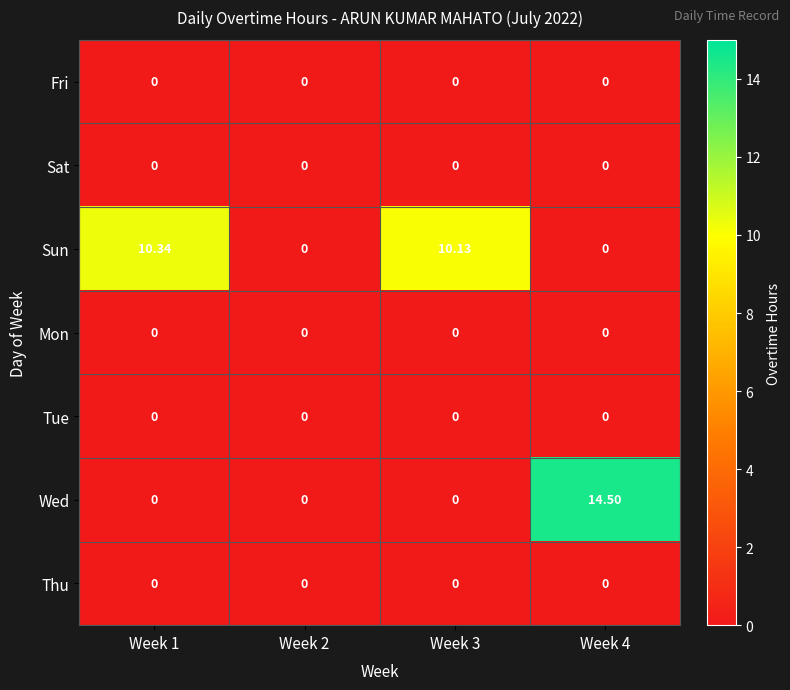

Between Week 2 and Week 3, which series saw the biggest shift?

Sun